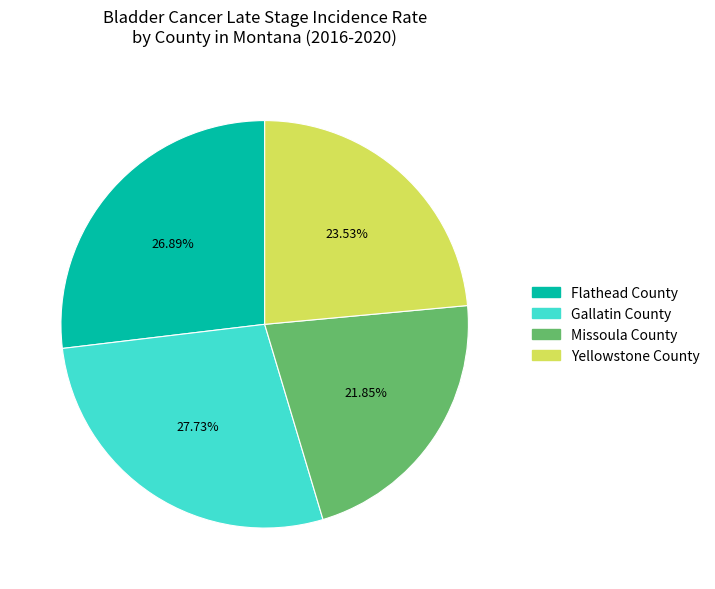

What is the total percentage of Yellowstone County and Flathead County?

50.4%